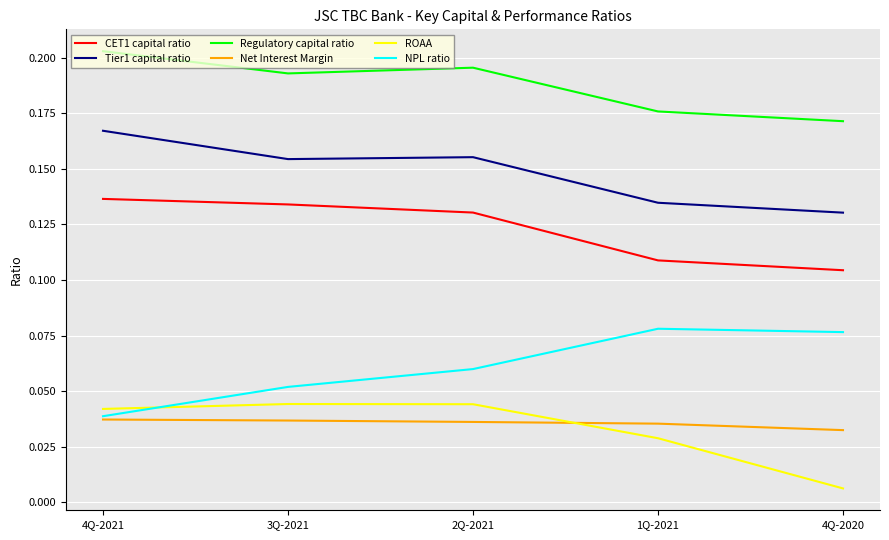

The Regulatory capital ratio series shows 0.3 at 4Q-2021. True or false?

False